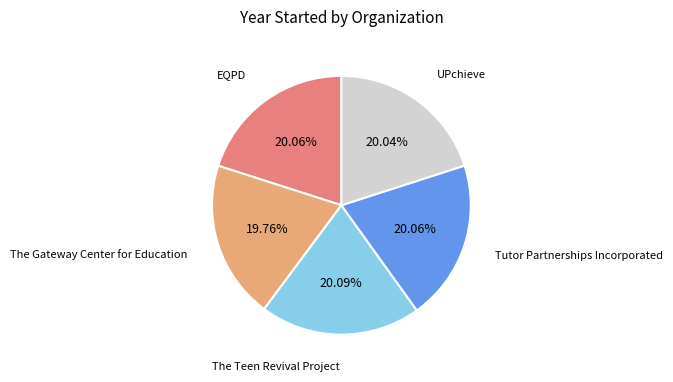

Is there any slice that represents more than half of the pie?

No